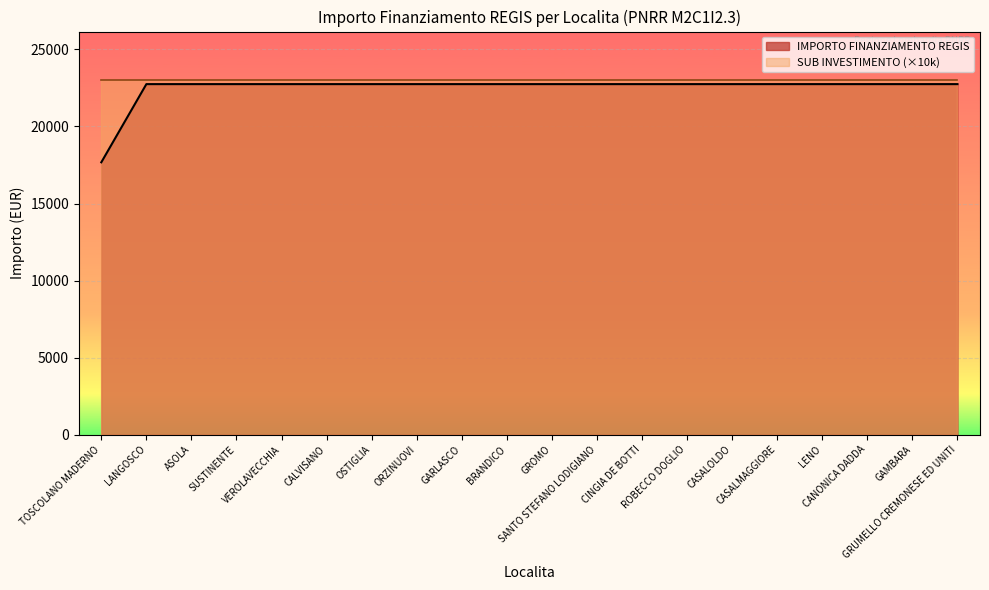

Between SANTO STEFANO LODIGIANO and VEROLAVECCHIA, which is larger?

SANTO STEFANO LODIGIANO